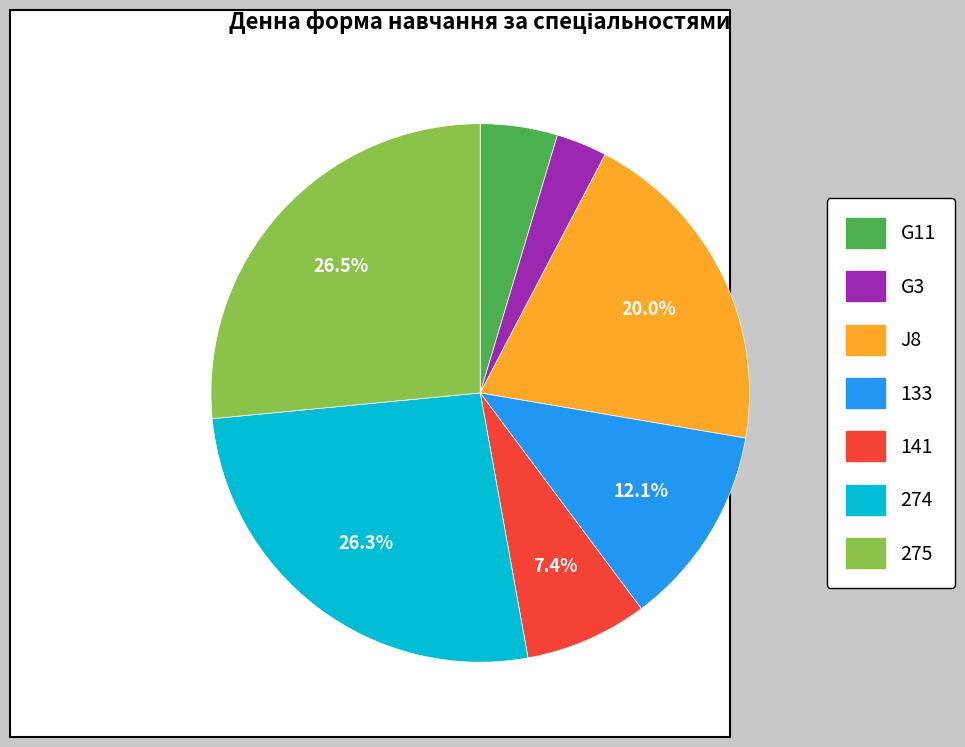

Do 275 and J8 together represent more than half of the pie?

No